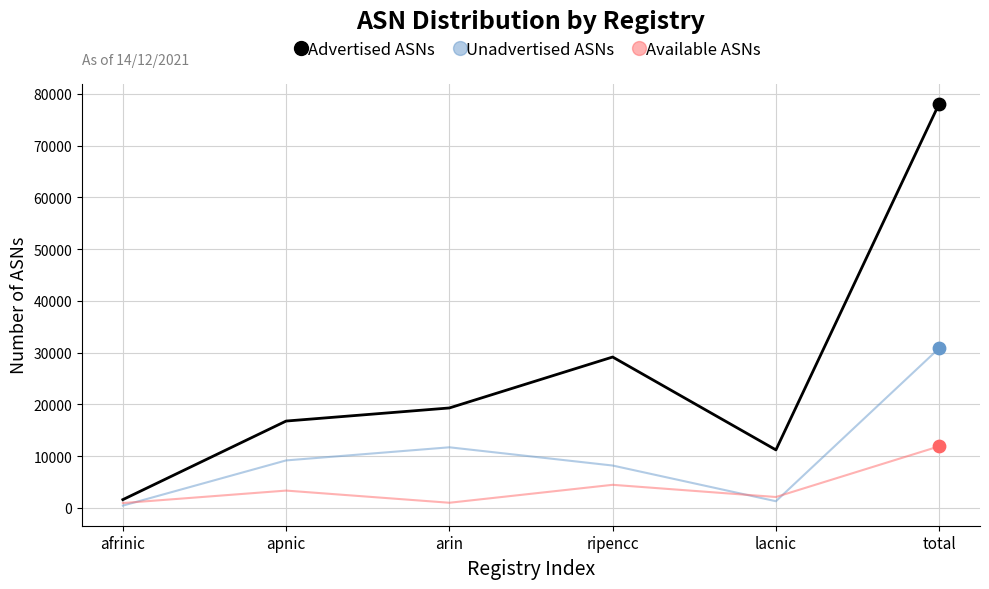

Between afrinic and arin, which series saw the biggest shift?

Advertised ASNs